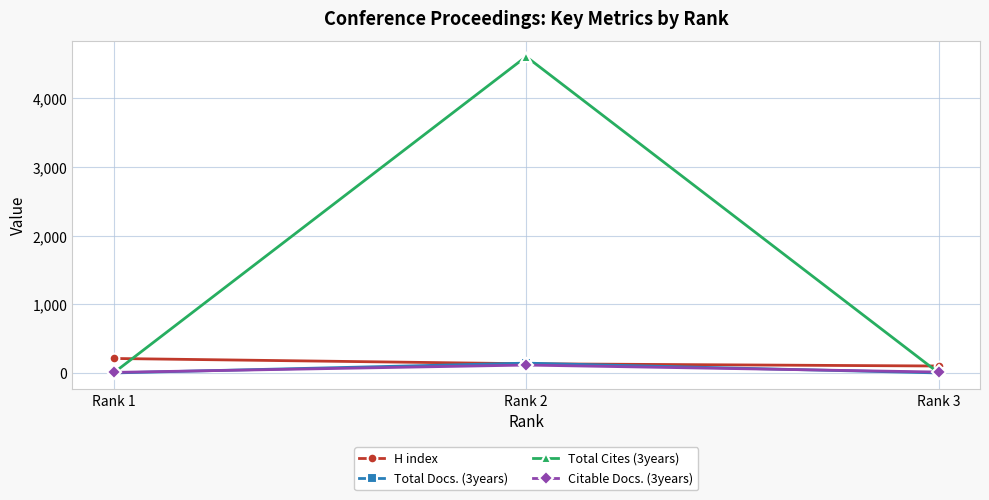

What is the spread (max minus min) of values at Rank 3?

101